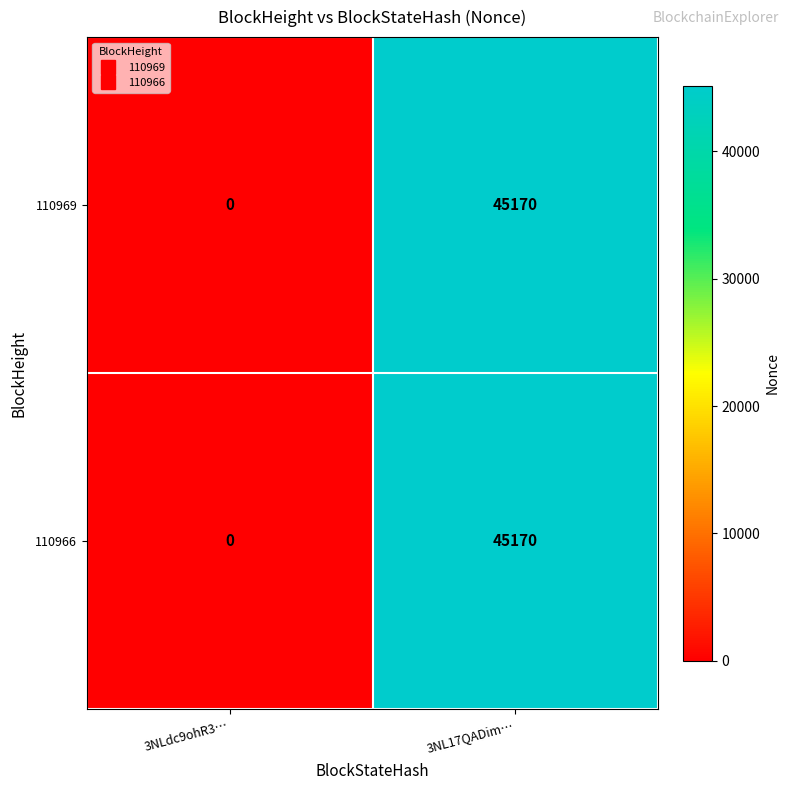

What is the difference between the 110969 values at 3NLdc9ohR3… and 3NL17QADim…?

45170